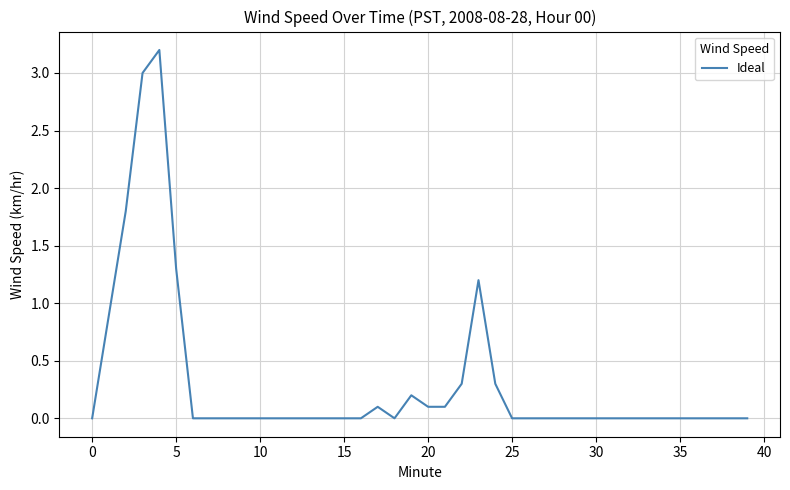

What is the difference between the maximum and minimum values?

3.2